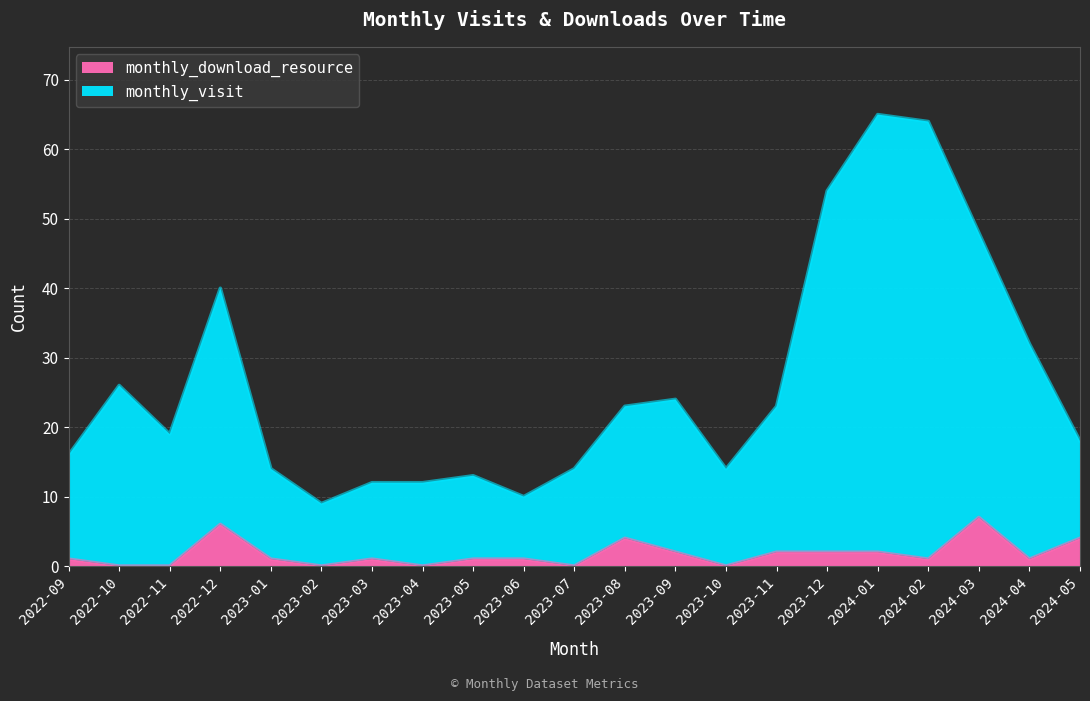

Reading right to left, extract all data points from this chart.

monthly_visit: 2024-05=18	2024-04=32	2024-03=48	2024-02=64	2024-01=65	2023-12=54	2023-11=23	2023-10=14	2023-09=24	2023-08=23	2023-07=14	2023-06=10	2023-05=13	2023-04=12	2023-03=12	2023-02=9	2023-01=14	2022-12=40	2022-11=19	2022-10=26	2022-09=16
monthly_download_resource: 2024-05=4	2024-04=1	2024-03=7	2024-02=1	2024-01=2	2023-12=2	2023-11=2	2023-10=0	2023-09=2	2023-08=4	2023-07=0	2023-06=1	2023-05=1	2023-04=0	2023-03=1	2023-02=0	2023-01=1	2022-12=6	2022-11=0	2022-10=0	2022-09=1